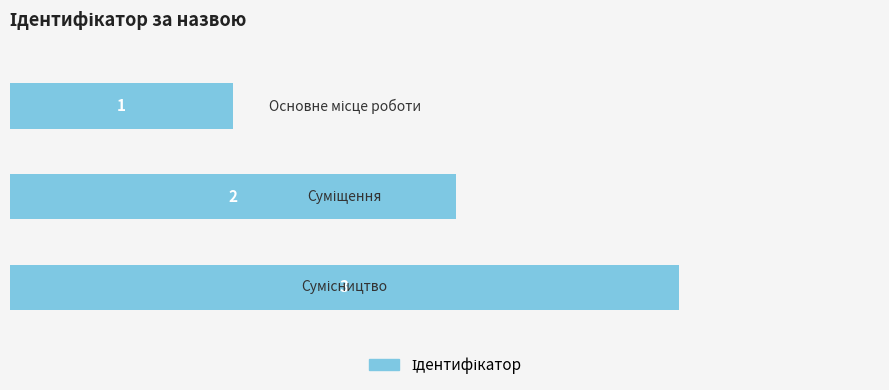

What is the sum of all values?

6